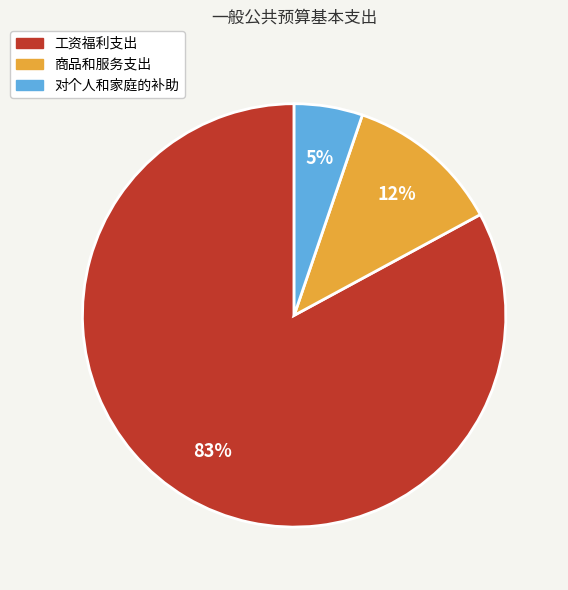

Is there any slice that represents more than half of the pie?

Yes